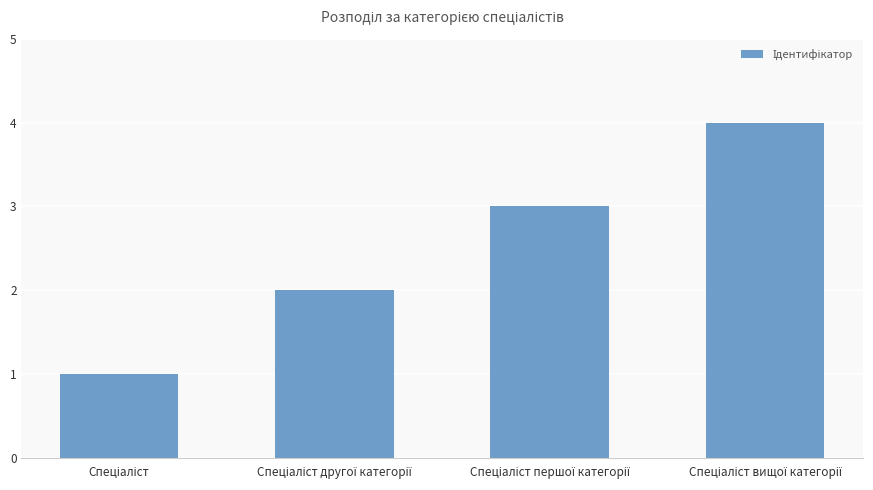

Reading left to right, transcribe all the data shown in this chart.

1	2	3	4